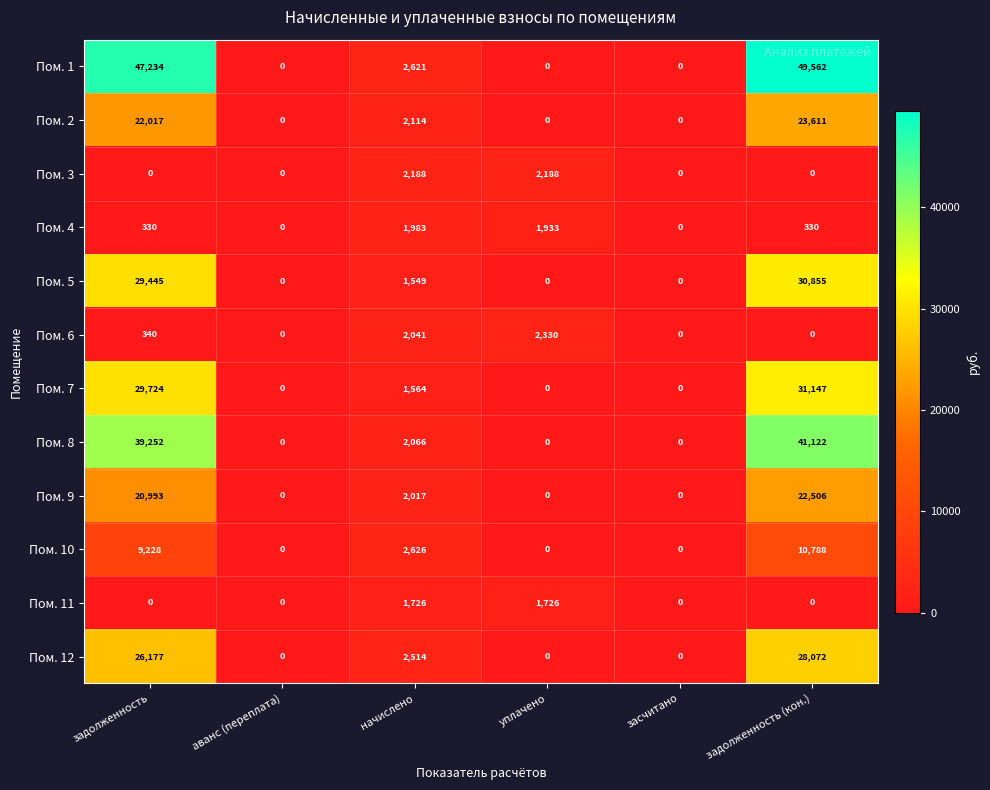

The Пом. 3 series shows 1008 at задолженность (кон.). True or false?

False